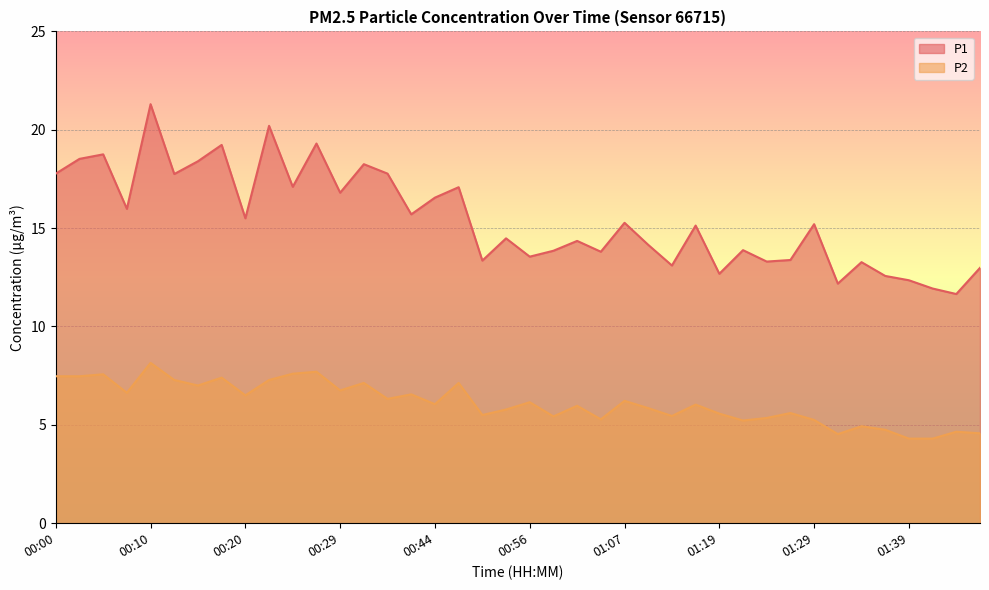

How many lines are shown in the chart?

2